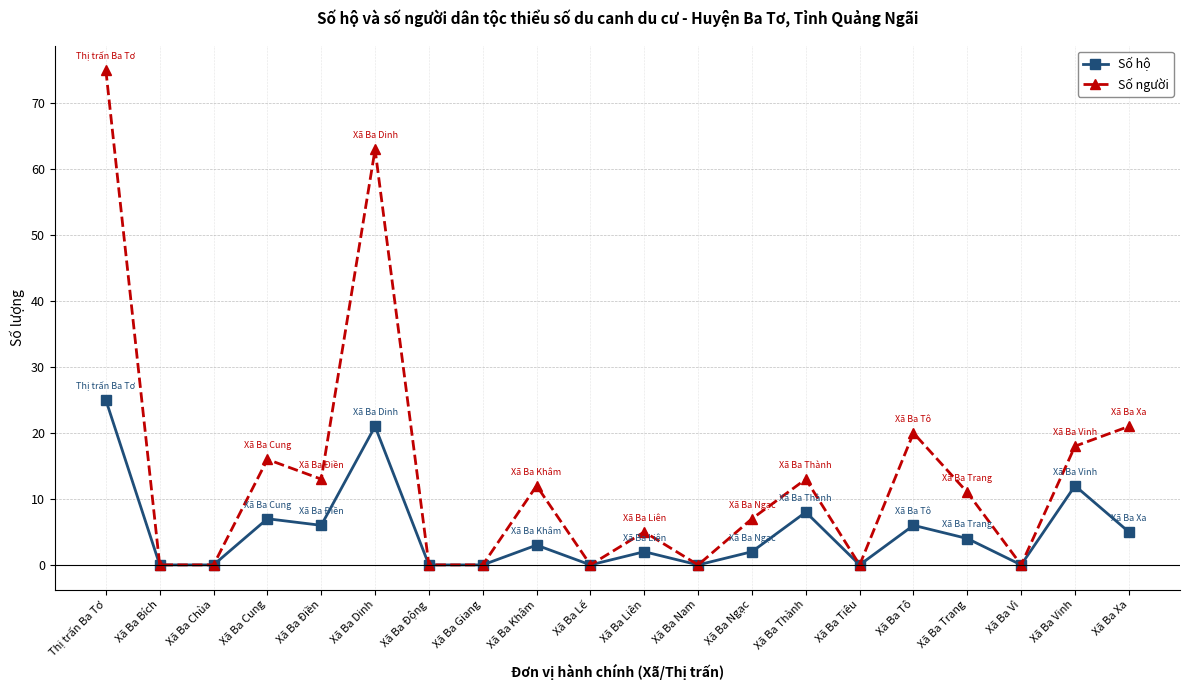

List the series in order of their overall mean, lowest first.

Số hộ, Số người